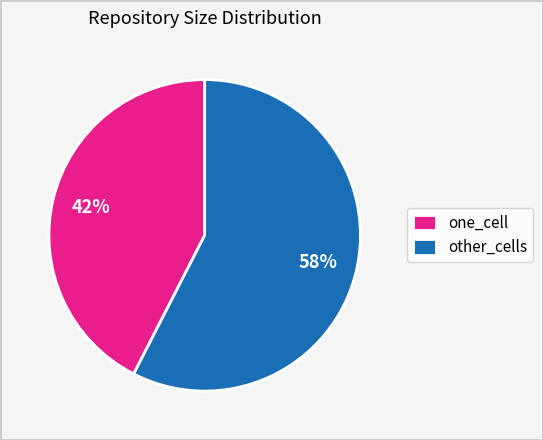

Which has a higher value, one_cell or other_cells?

other_cells